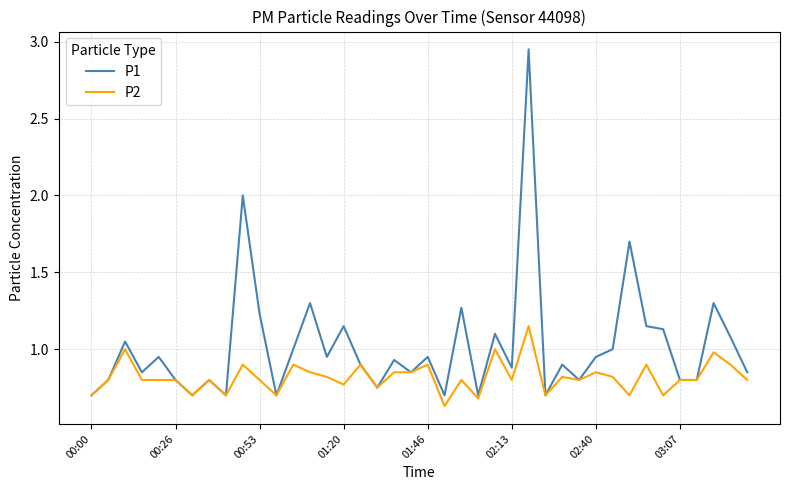

Which series has the largest range (max minus min)?

P1